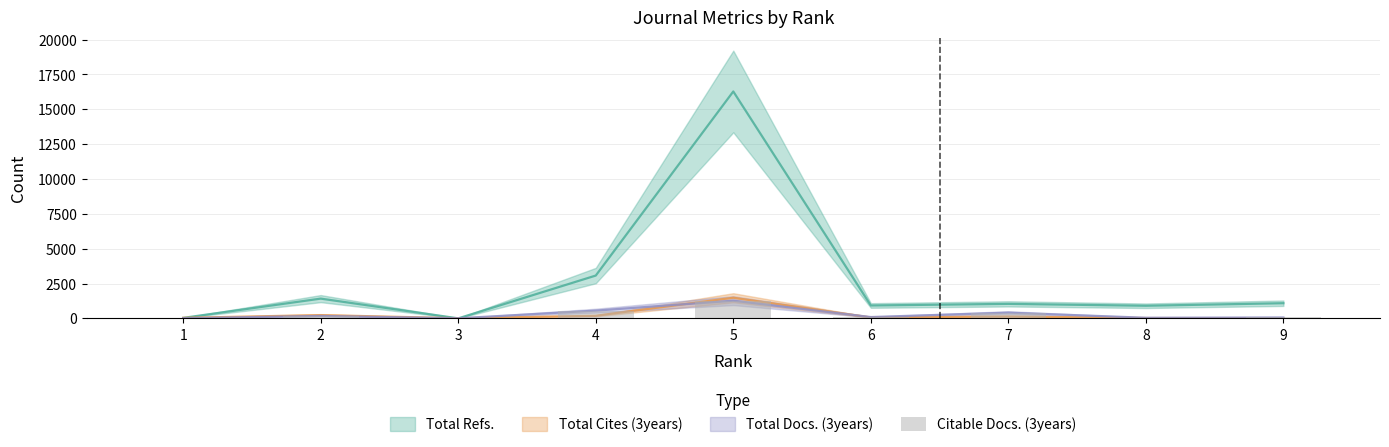

Are the bars grouped side by side (vs. stacked)?

No